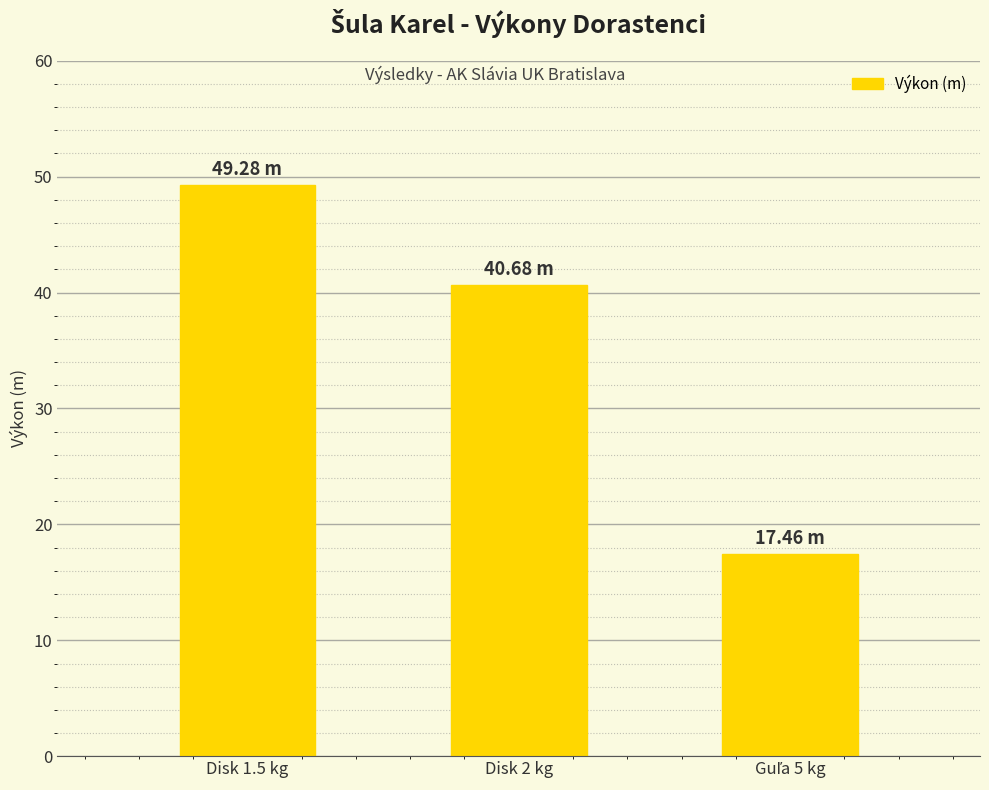

Between Disk 1.5 kg and Disk 2 kg, which is larger?

Disk 1.5 kg